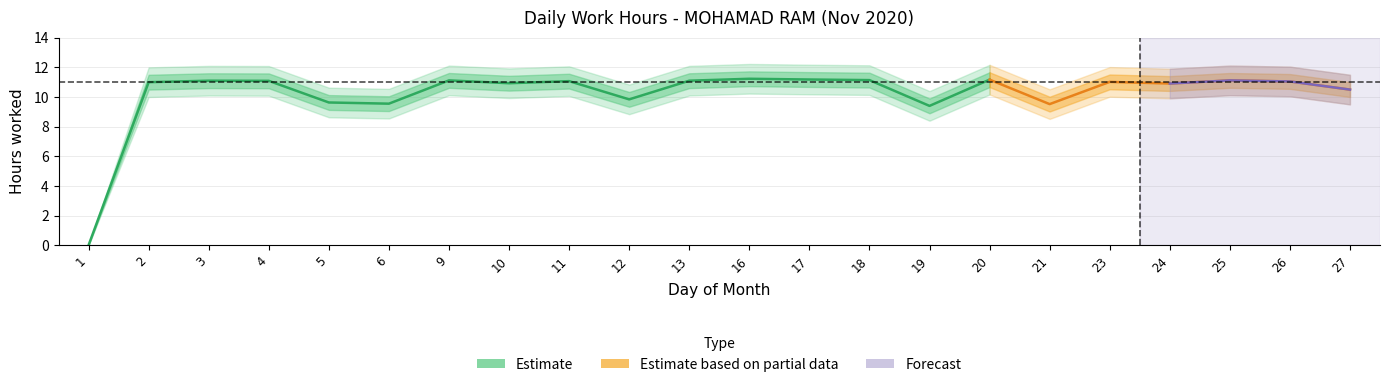

At which label does Hours_upper2 reach its peak?

16